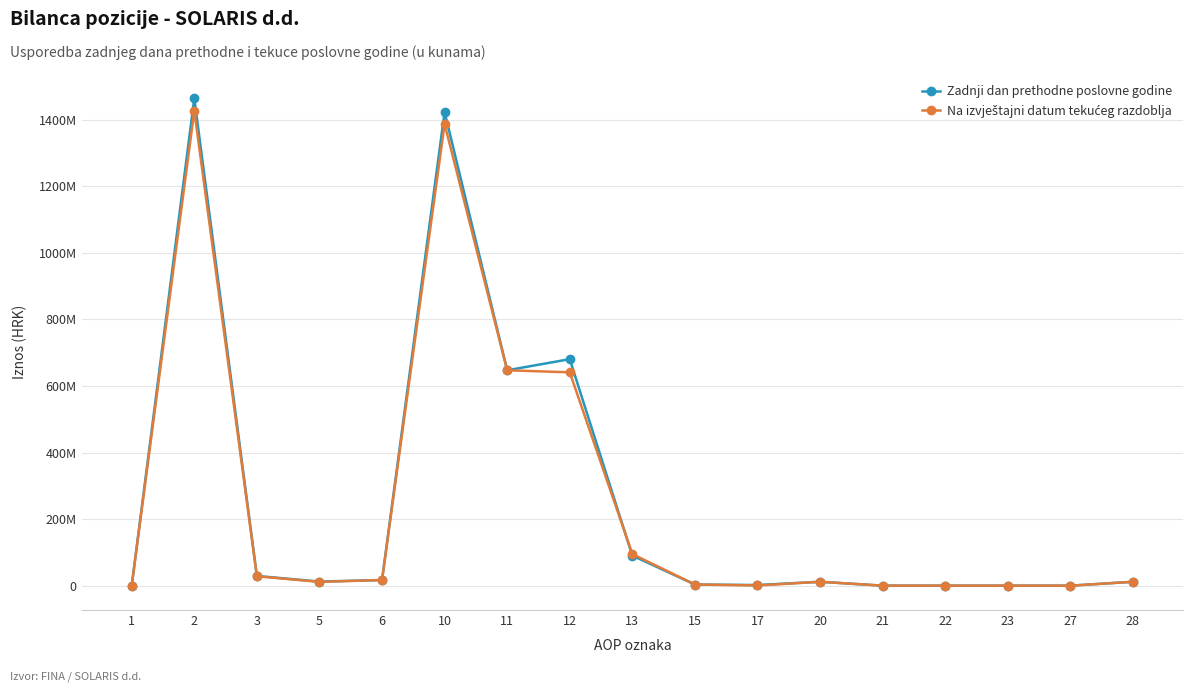

Reading right to left, extract all data points from this chart.

Zadnji dan prethodne poslovne godine: 28=11634365	27=400	23=0	22=0	21=20000	20=11654765	17=1891564	15=3485764	13=90273239	12=680721643	11=647367114	10=1423739324	6=16964304	5=12252923	3=29217227	2=1464611316	1=0
Na izvještajni datum tekućeg razdoblja: 28=11634365	27=400	23=0	22=0	21=20000	20=11654765	17=610125	15=3485764	13=94934172	12=641216336	11=647367114	10=1387613511	6=16964304	5=11347913	3=28312217	2=1427580493	1=0